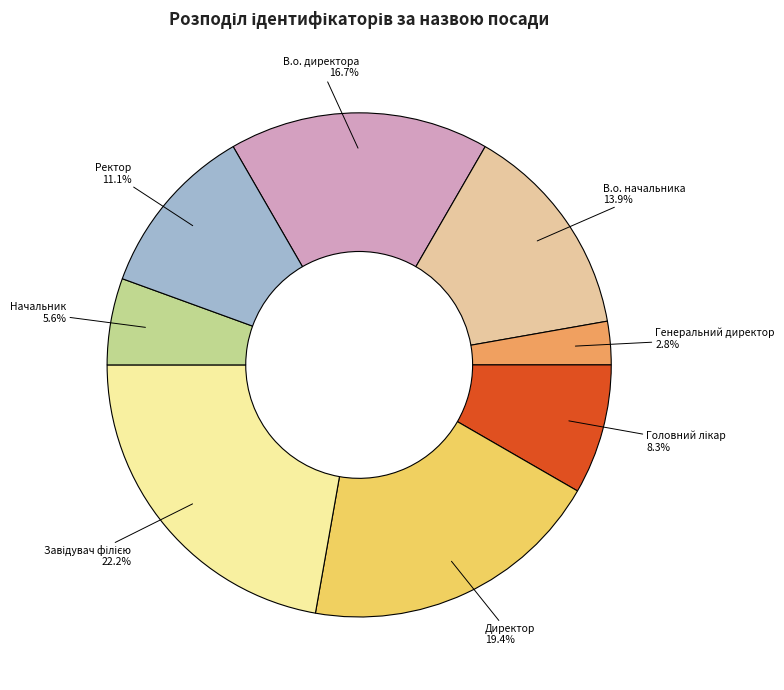

To the nearest percent, what is the difference between the В.о. директора and В.о. начальника slice percentages?

3%